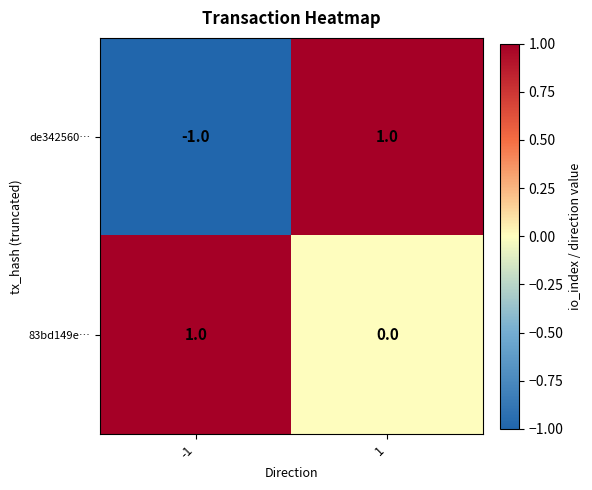

How many values in de342560… are below zero?

1